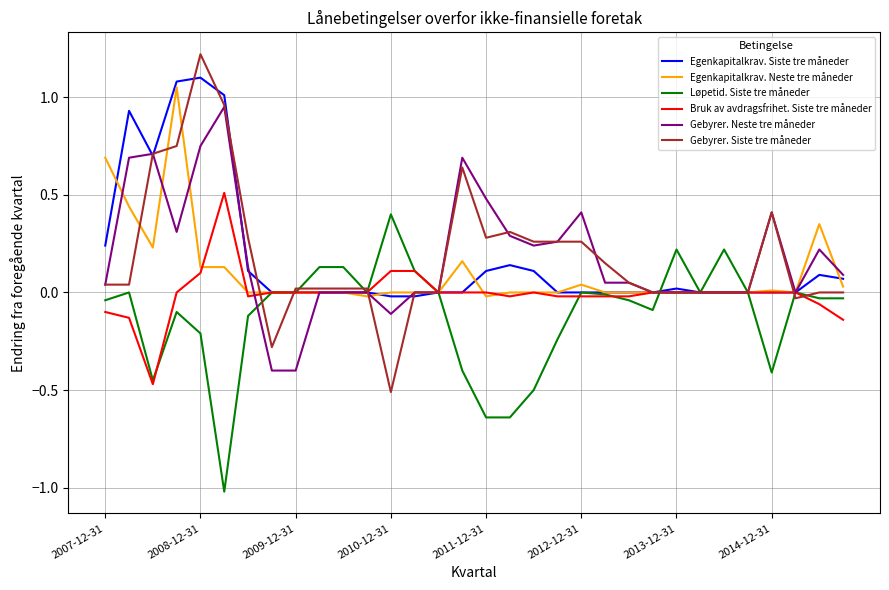

What are all the series names shown in the legend?

Egenkapitalkrav. Siste tre måneder, Egenkapitalkrav. Neste tre måneder, Løpetid. Siste tre måneder, Bruk av avdragsfrihet. Siste tre måneder, Gebyrer. Neste tre måneder, Gebyrer. Siste tre måneder